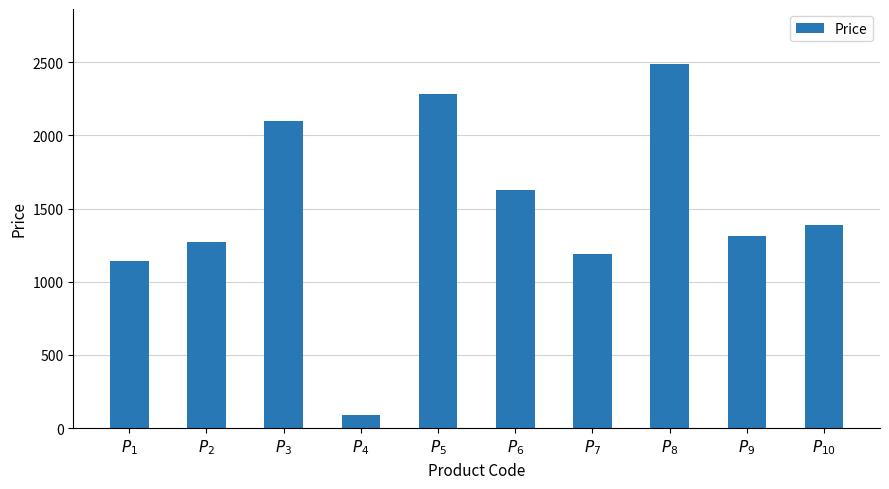

Reading left to right, what are all the values shown in this chart?

1138.5	1270.0	2100.0	87.0	2285.0	1625.0	1190.0	2490.0	1310.0	1390.0